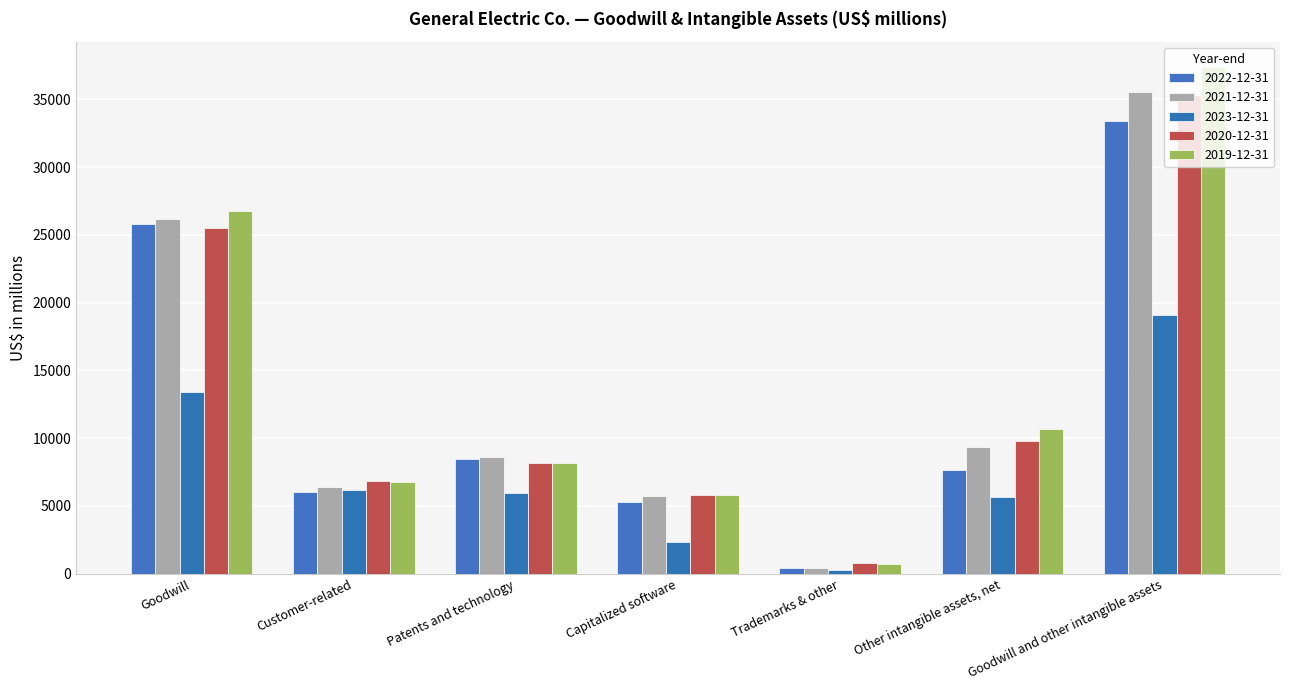

How many groups of bars are there?

7